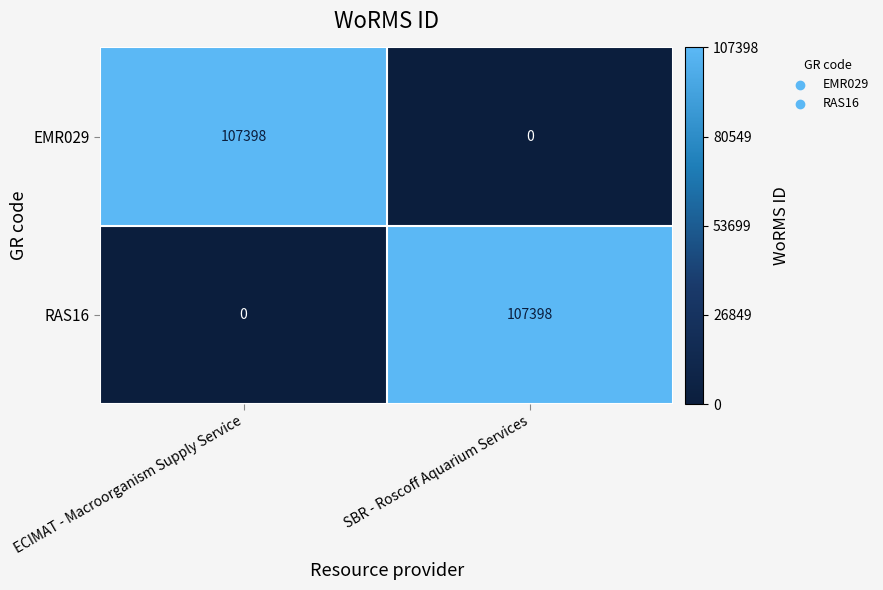

Reading left to right, list all the values displayed in this chart.

EMR029: ECIMAT - Macroorganism Supply Service=107398	SBR - Roscoff Aquarium Services=0
RAS16: ECIMAT - Macroorganism Supply Service=0	SBR - Roscoff Aquarium Services=107398